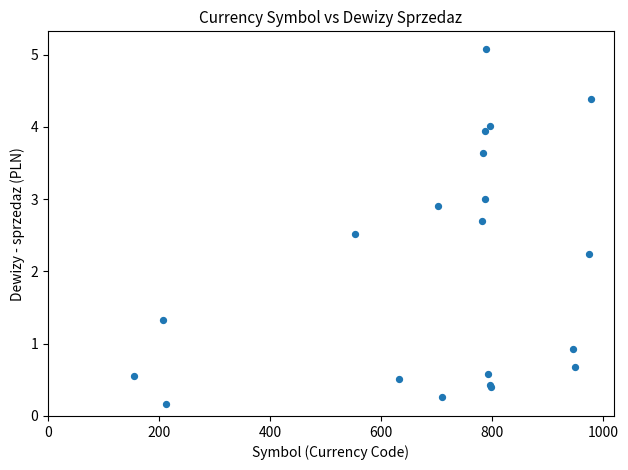

What Y value in the scatter plot is closest to 2?

2.2